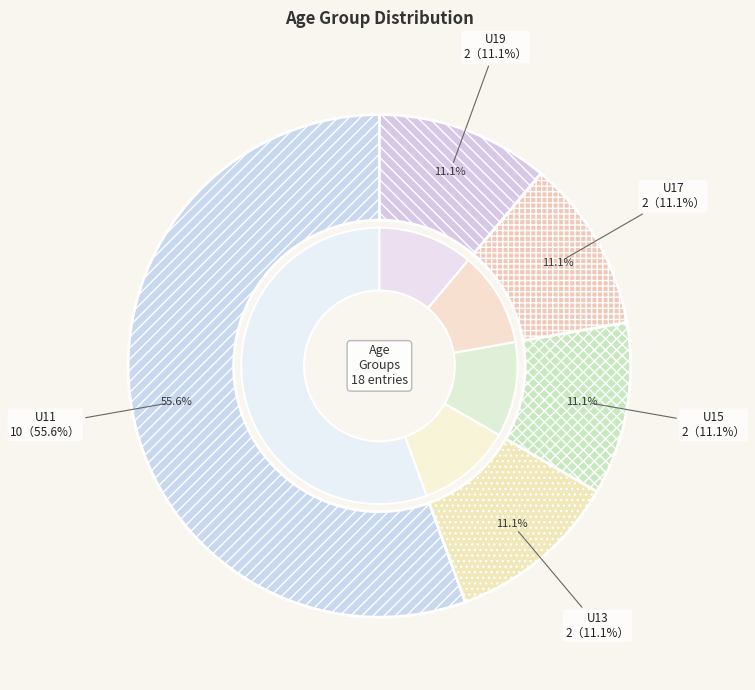

How many slices are in this pie chart?

5